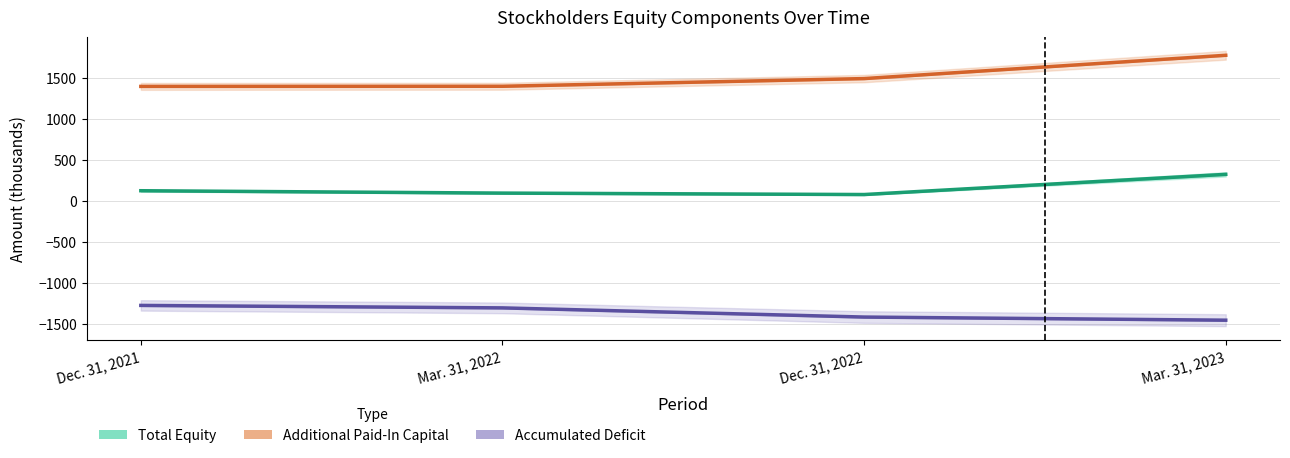

True or false: Additional Paid-In Capital and Accumulated Deficit cross at least once.

False